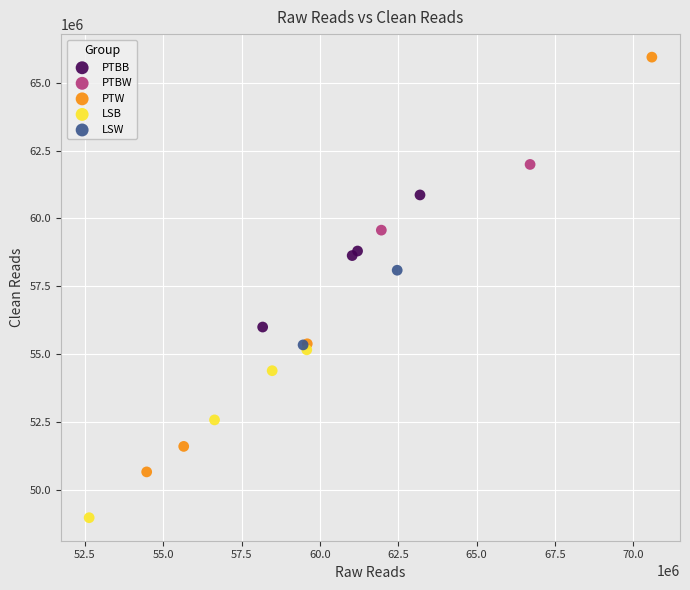

Which series reaches the maximum Y coordinate?

PTW